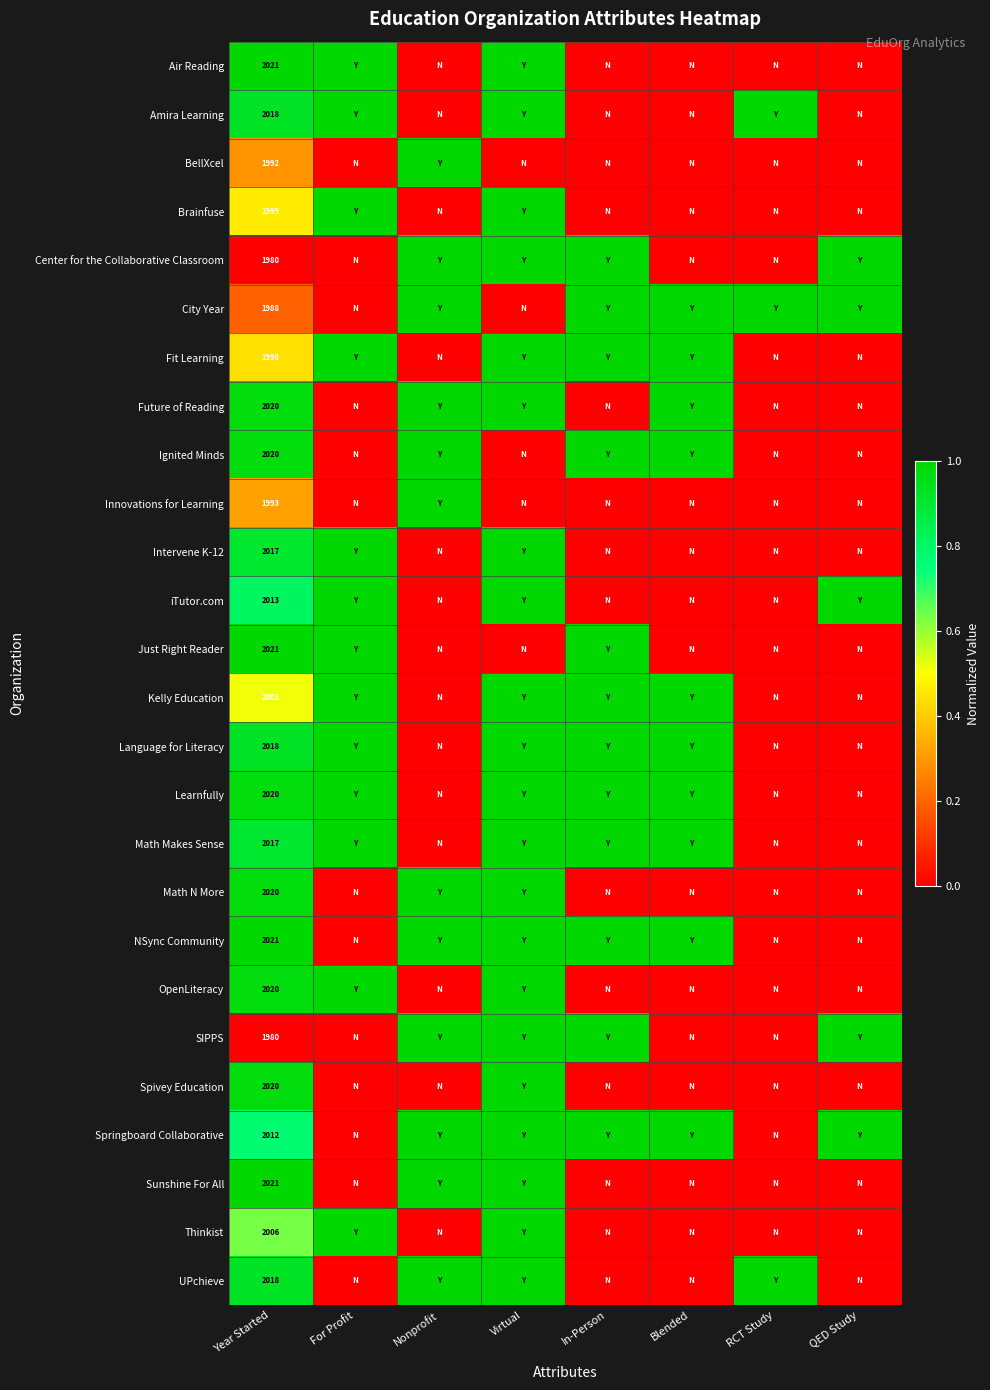

Is the value of BellXcel at Year Started greater than the value of Math Makes Sense at Year Started?

No